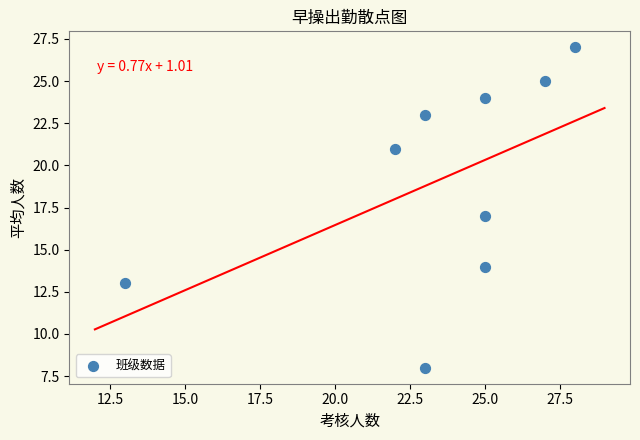

What is the average Y value?

19